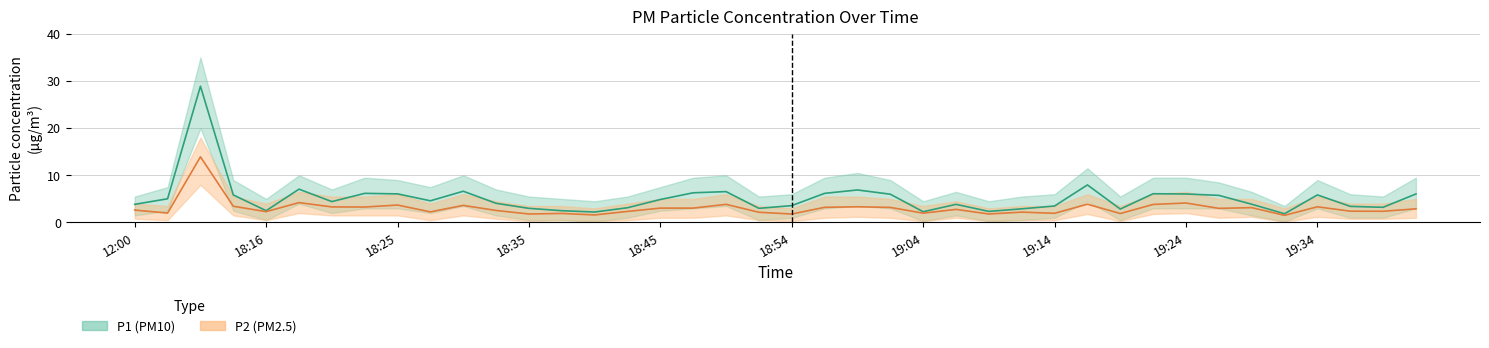

What is the difference between the P2 (PM2.5) values at 18 and 35?

2.3